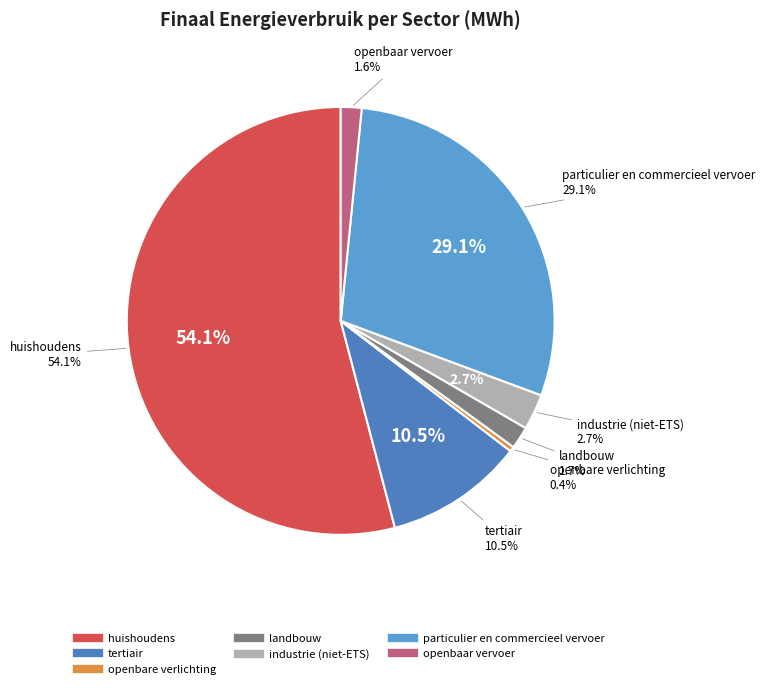

Is it true that industrie (niet-ETS) is 3% of the pie?

True